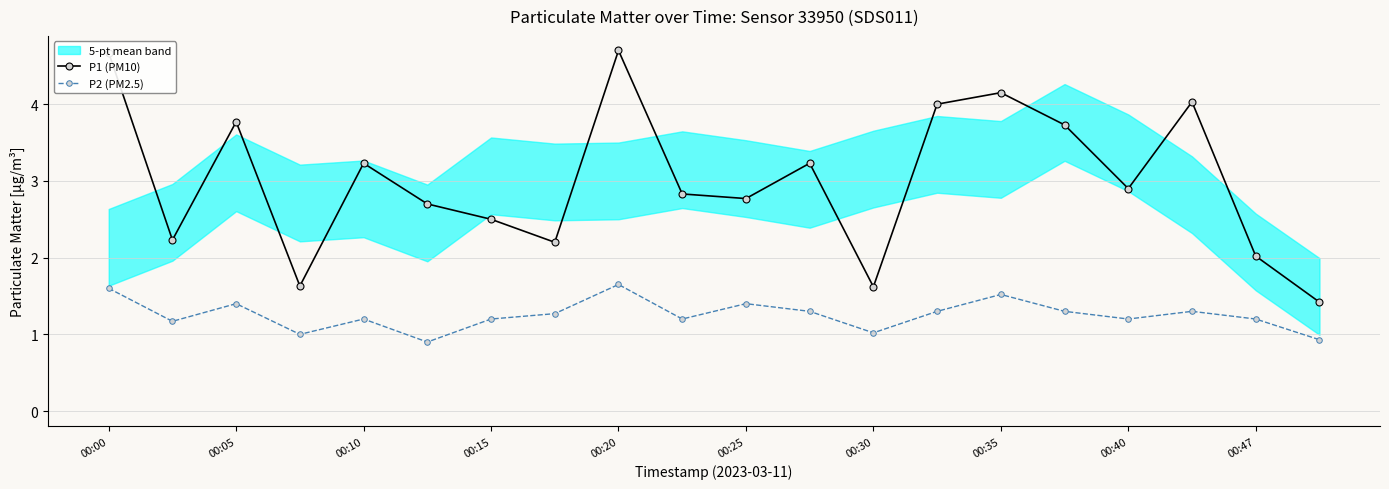

How many values in the P2 (PM2.5) series are below 1?

2